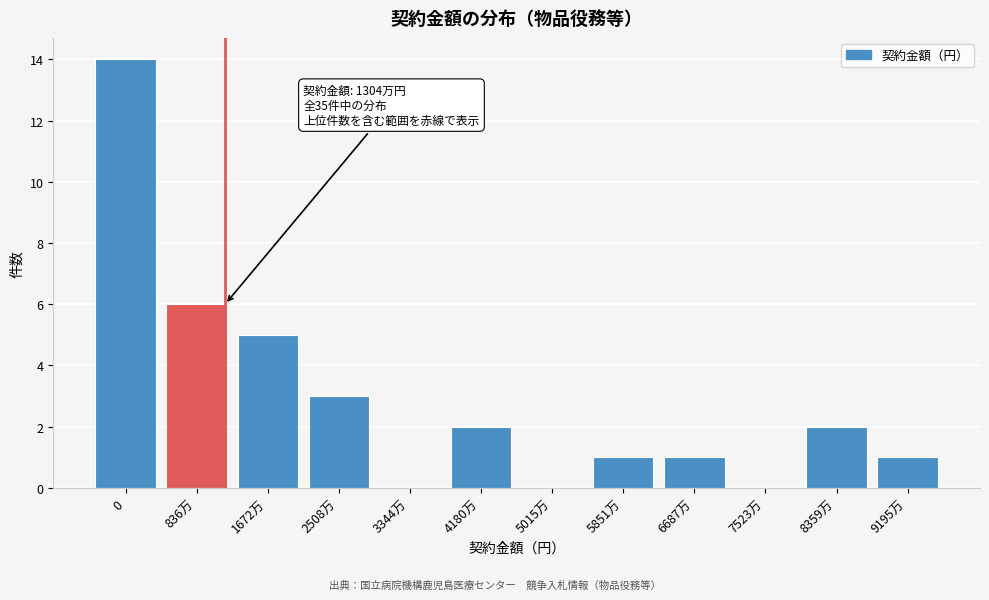

Reading left to right, transcribe all the data shown in this chart.

0=14	836万=6	1672万=5	2508万=3	3344万=0	4180万=2	5015万=0	5851万=1	6687万=1	7523万=0	8359万=2	9195万=1